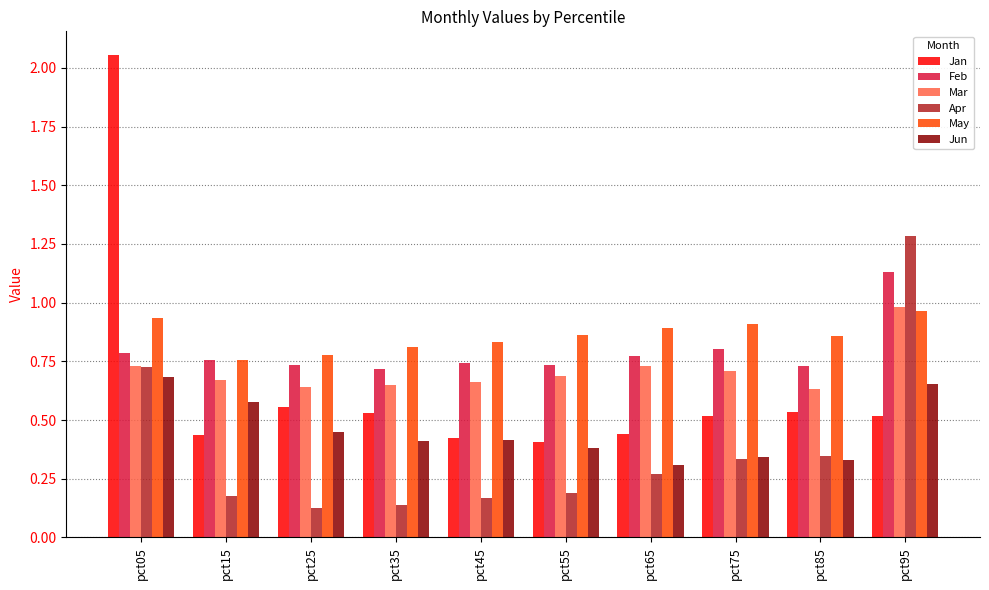

Which label corresponds to the largest value in the chart?

pct05